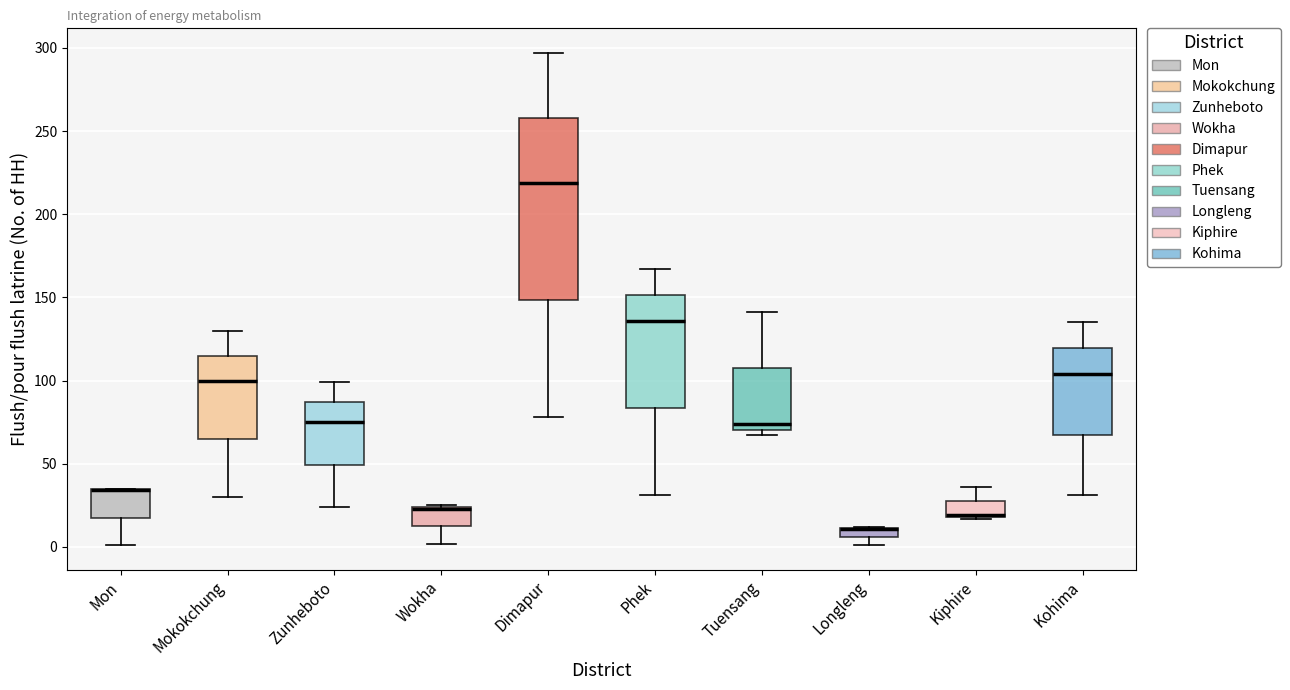

Which box is the tallest, from its lower edge to its upper edge?

Dimapur